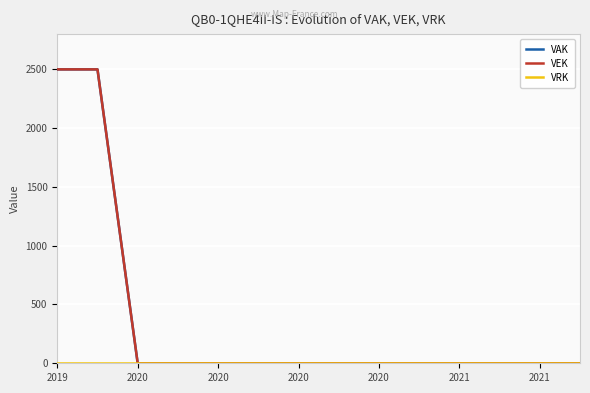

Which series has the largest range (max minus min)?

VAK